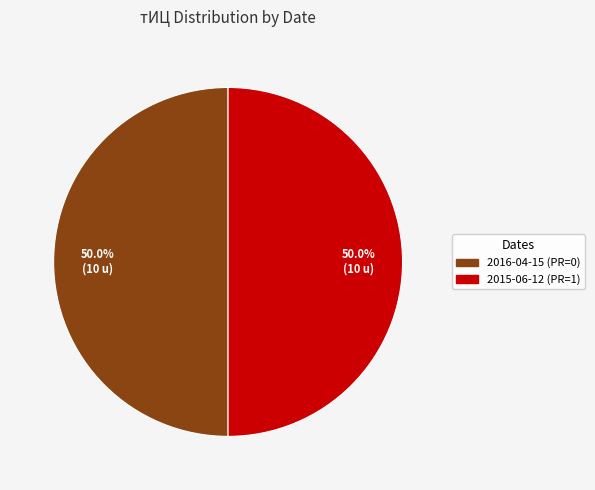

Is there a majority slice in this chart?

No